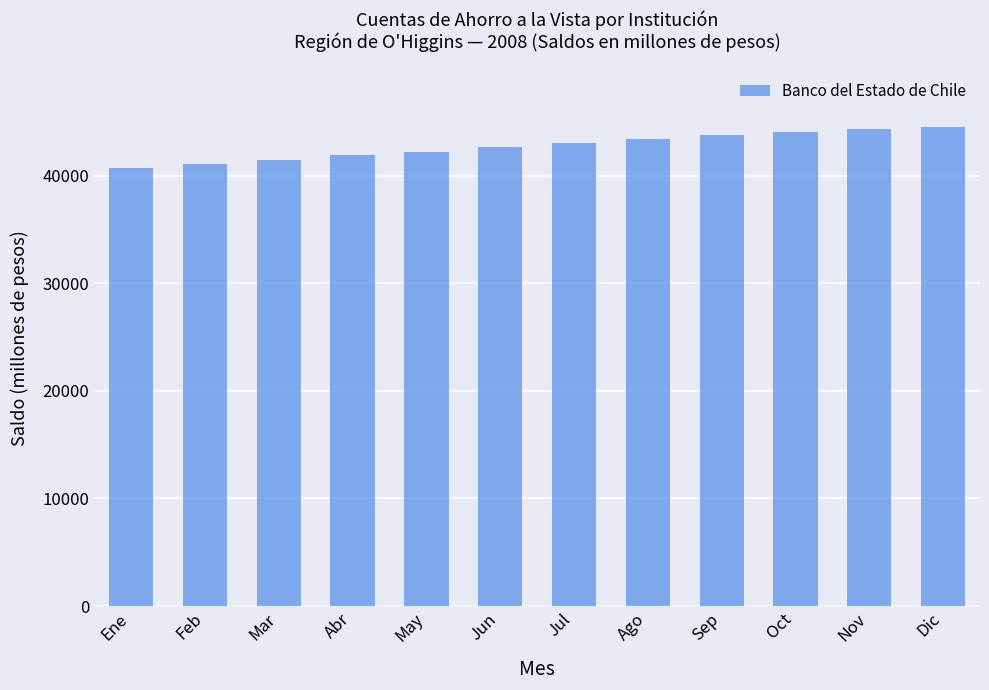

Approximately how many times larger is the value at Ene compared to Ago?

0.9